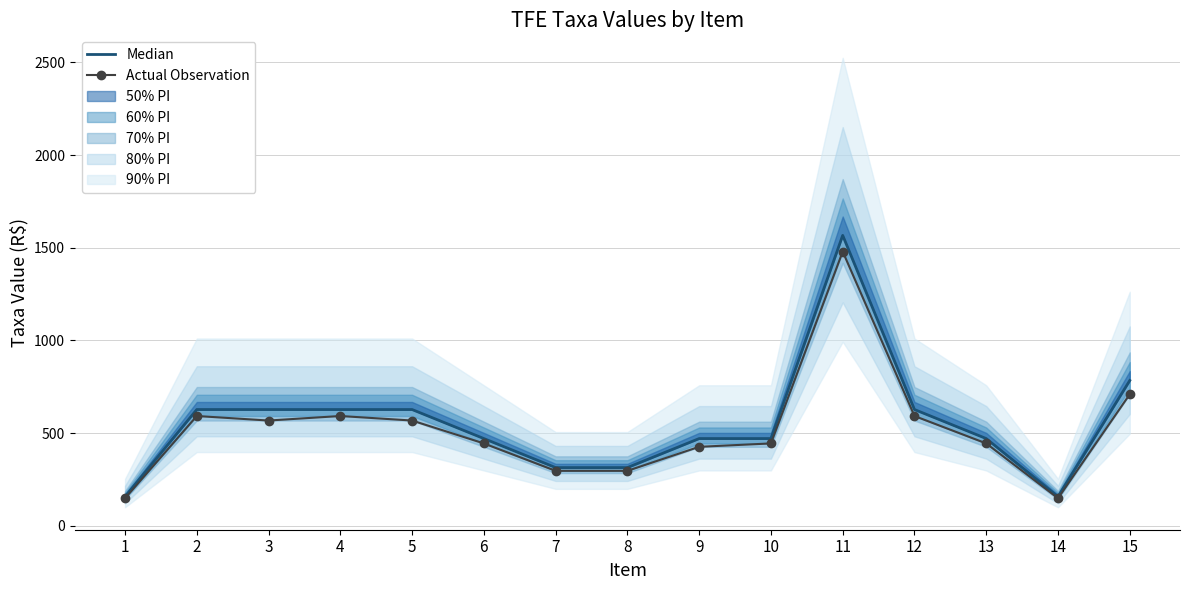

Is this an area chart (filled region under the line)?

No